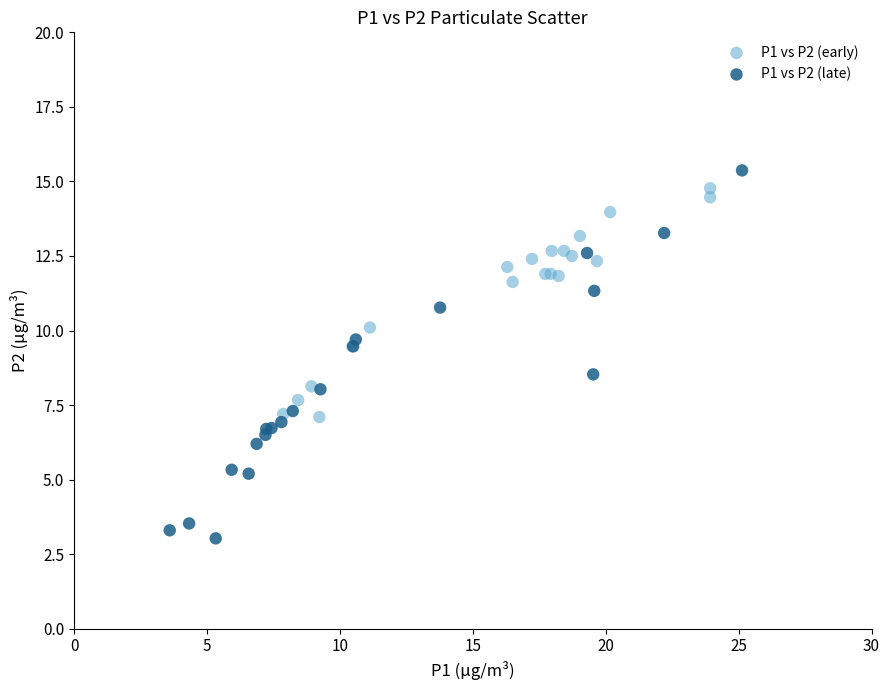

Which series has the widest spread of Y values?

P1 vs P2 (late)